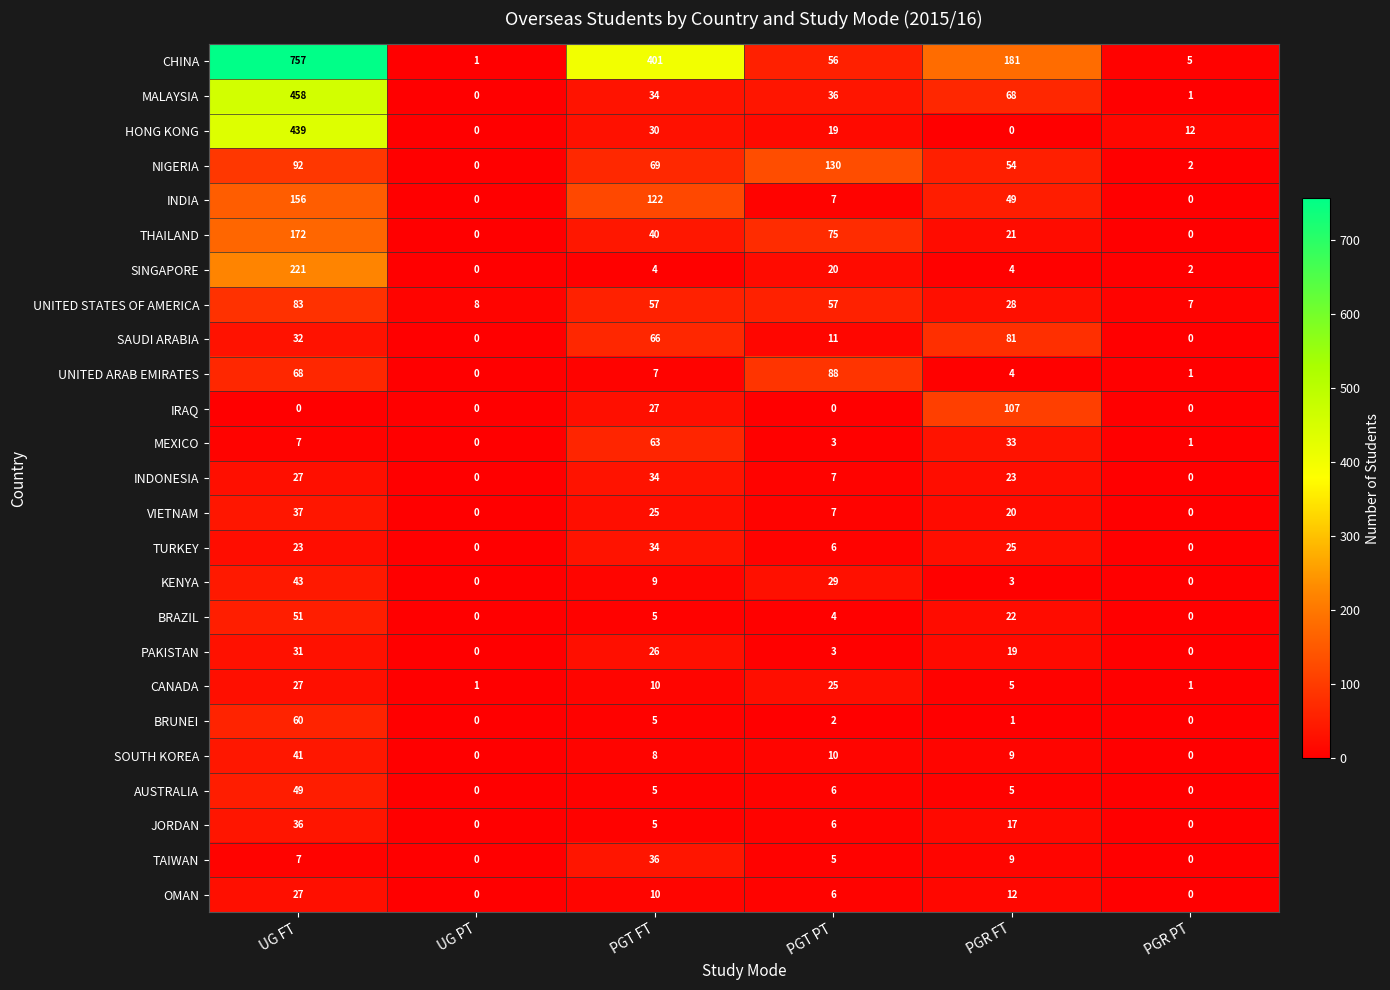

What is the average value of the UNITED STATES OF AMERICA series?

40